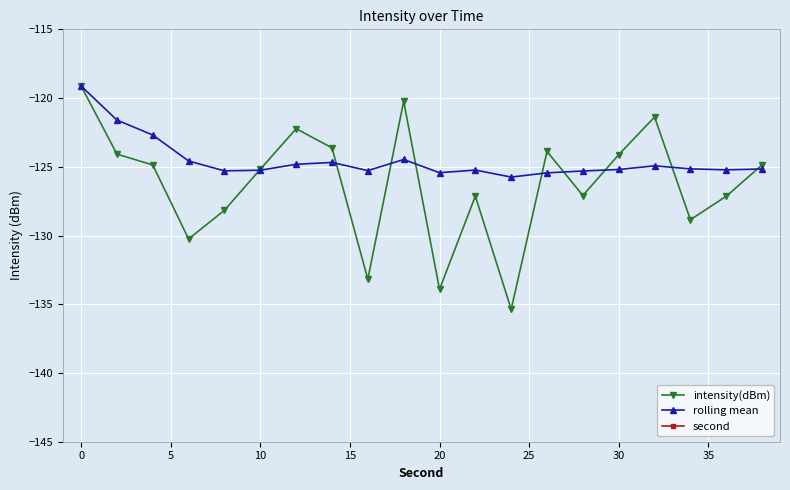

True or false: intensity(dBm) has a value of -119.1 at 0.

True